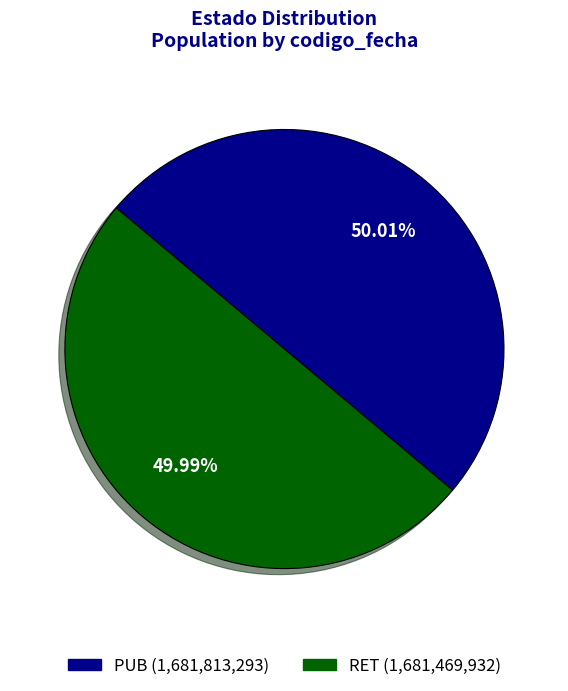

To the nearest percent, what is the combined percentage of RET and PUB?

100%